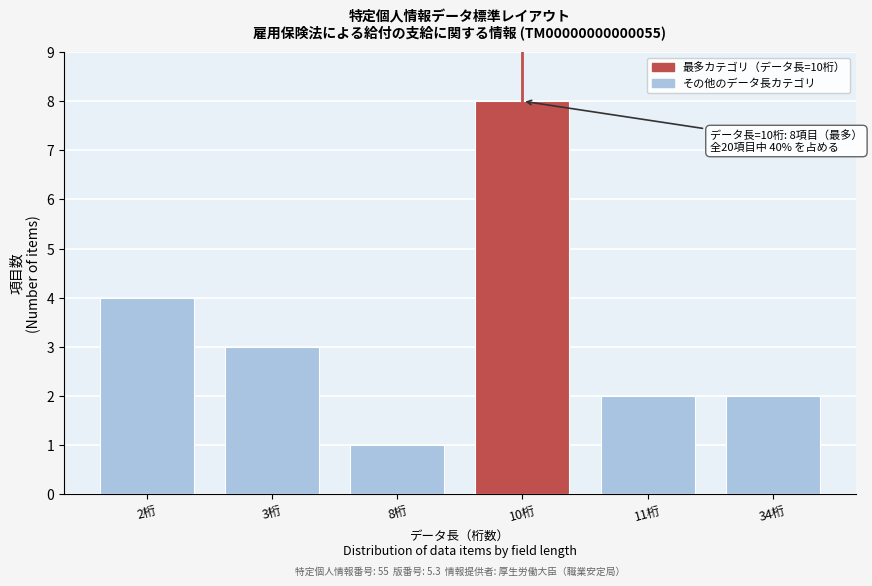

Reading left to right, extract all data points from this chart.

2桁=4	3桁=3	8桁=1	10桁=8	11桁=2	34桁=2